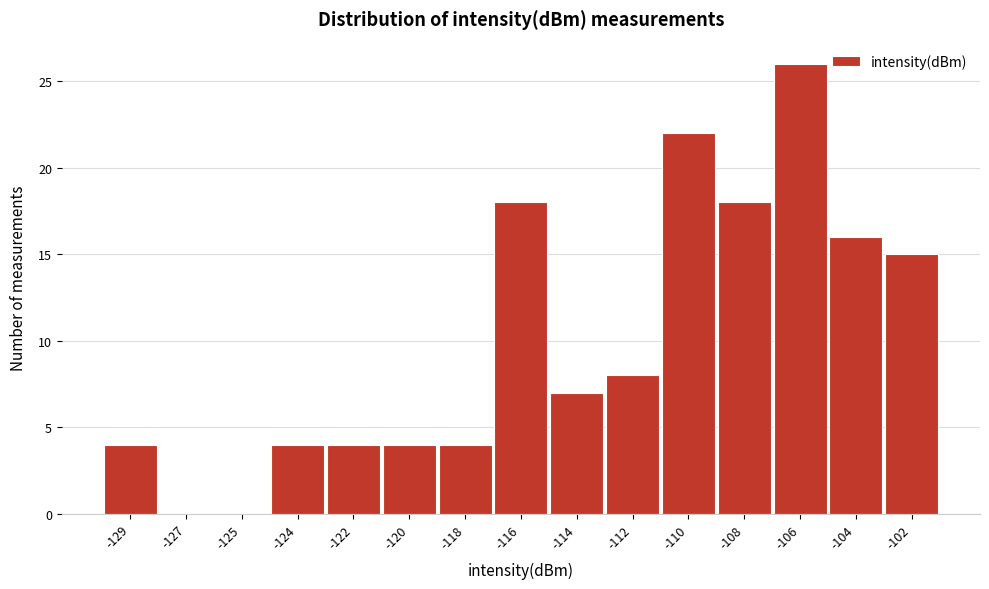

Reading right to left, extract all data points from this chart.

-102=15	-104=16	-106=26	-108=18	-110=22	-112=8	-114=7	-116=18	-118=4	-120=4	-122=4	-124=4	-125=0	-127=0	-129=4